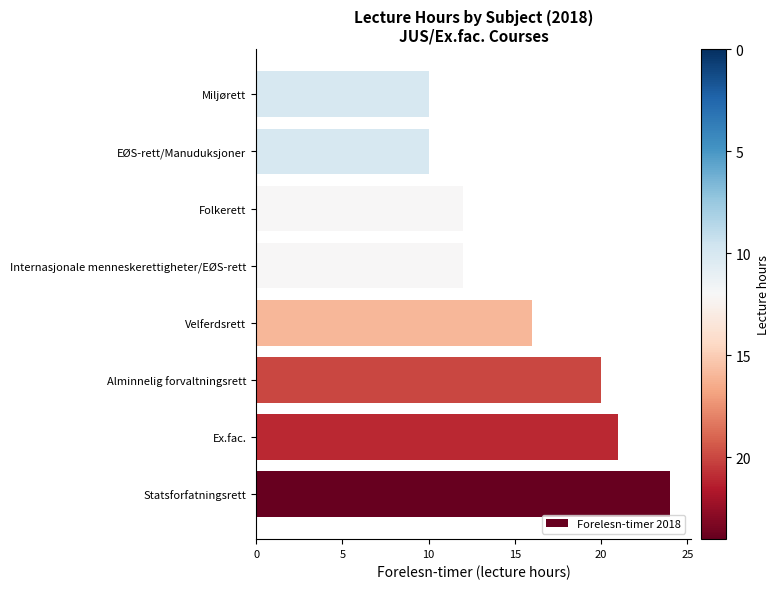

What is the maximum value shown in the chart?

24